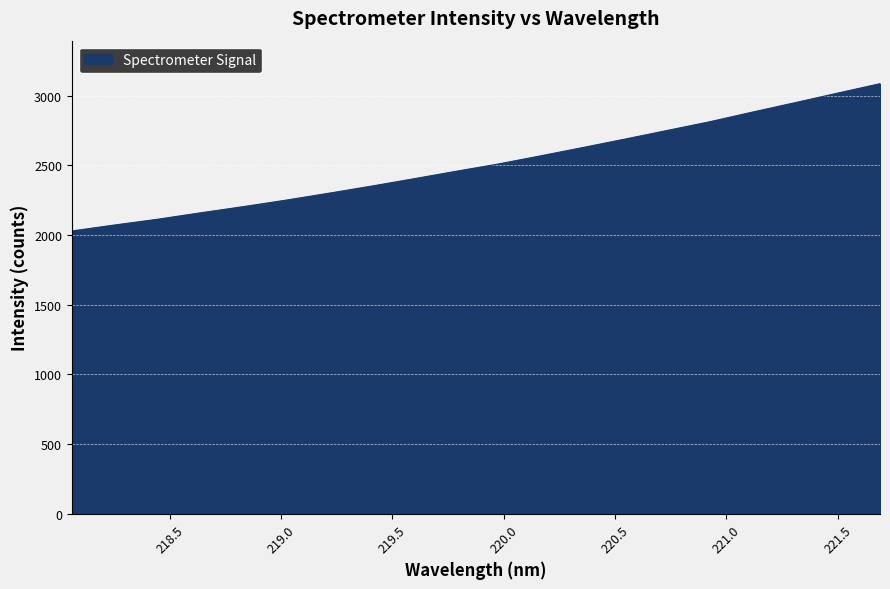

What is the difference between the maximum and minimum values?

1056.4